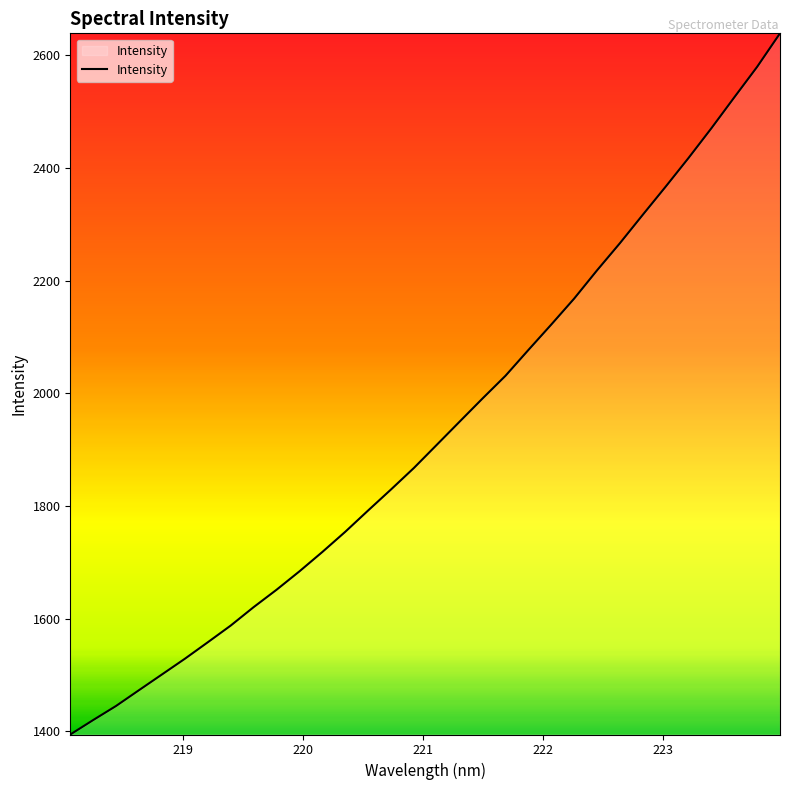

What is the maximum value shown in the chart?

2639.3